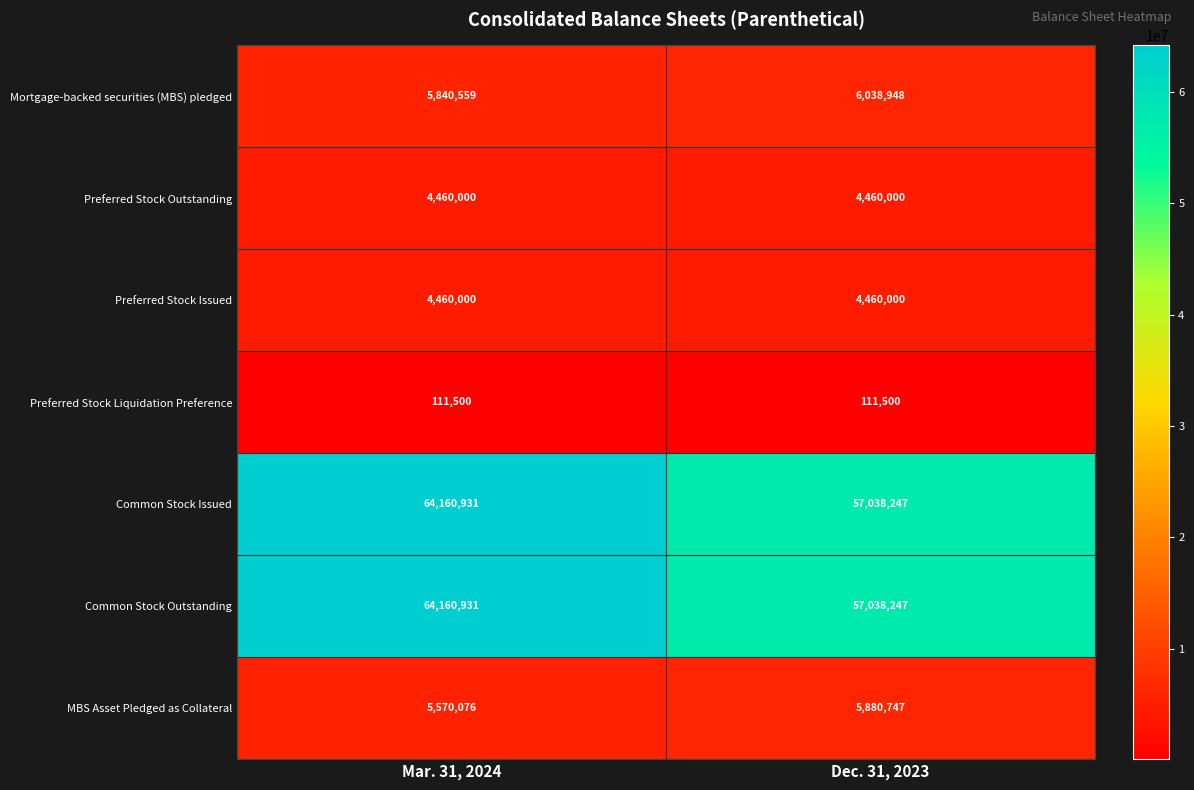

True or false: MBS Asset Pledged as Collateral has a value of 9086468 at Dec. 31, 2023.

False